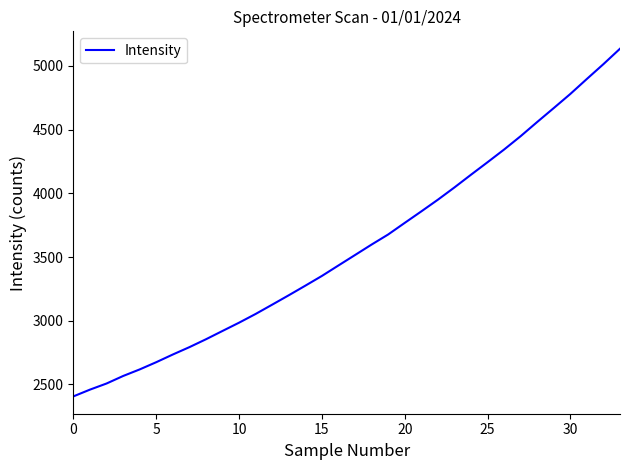

Does the chart display data point markers on the line(s)?

No